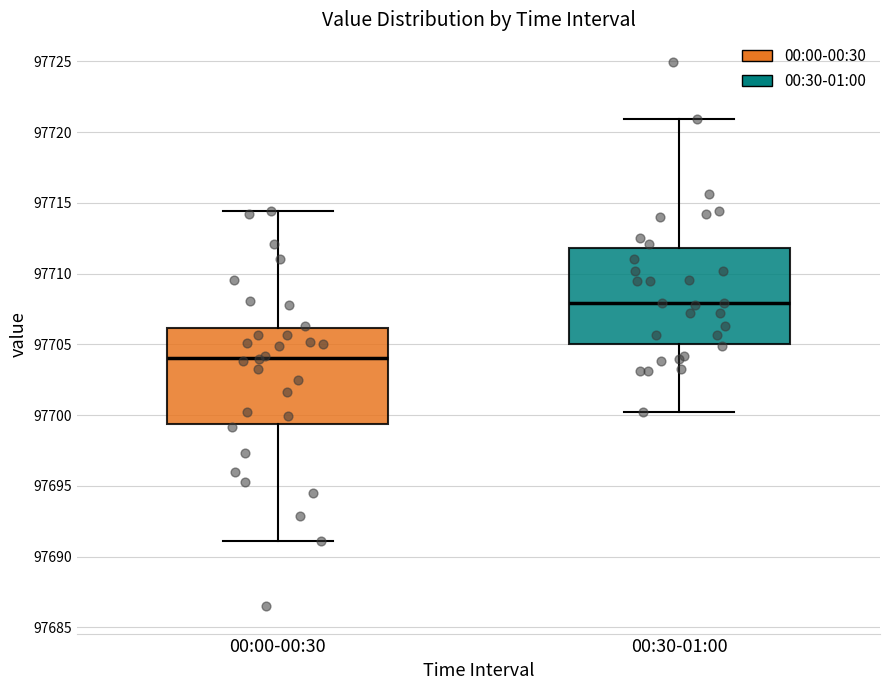

Reading left to right, read every box against the y-axis: the position of its median line, the range the box covers, and the ends of its whiskers. The values are not printed on the chart, so give them approximately, as read against the axis.

00:00-00:30: median 97704.0, box 97699.5 to 97706.0, whiskers 97691.0 to 97714.5
00:30-01:00: median 97708.0, box 97705.0 to 97712.0, whiskers 97700.0 to 97721.0